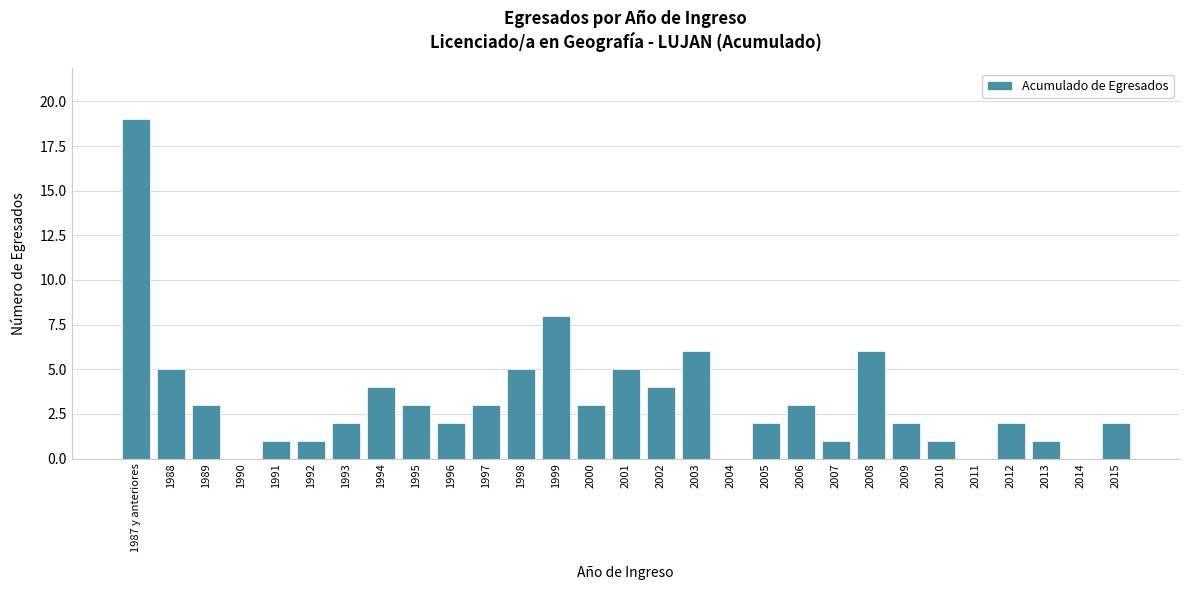

Reading right to left, transcribe all the data shown in this chart.

2015=2	2014=0	2013=1	2012=2	2011=0	2010=1	2009=2	2008=6	2007=1	2006=3	2005=2	2004=0	2003=6	2002=4	2001=5	2000=3	1999=8	1998=5	1997=3	1996=2	1995=3	1994=4	1993=2	1992=1	1991=1	1990=0	1989=3	1988=5	1987 y anteriores=19